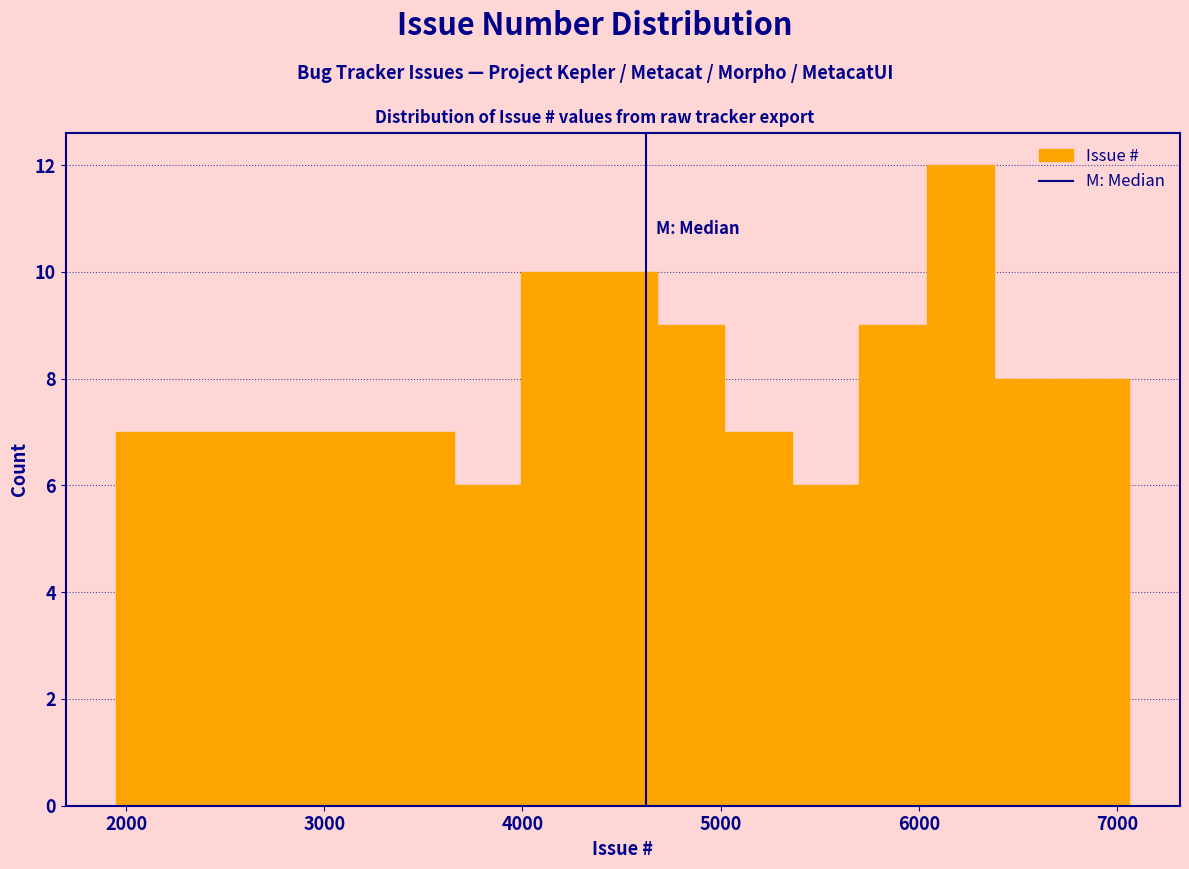

Read against the x-axis, roughly where is the centre of the tallest bar?

6200